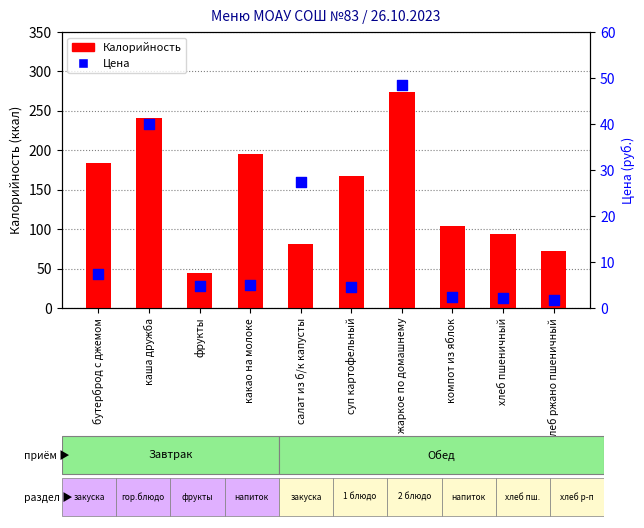

What is the total value across all series at какао на молоке?

200.7